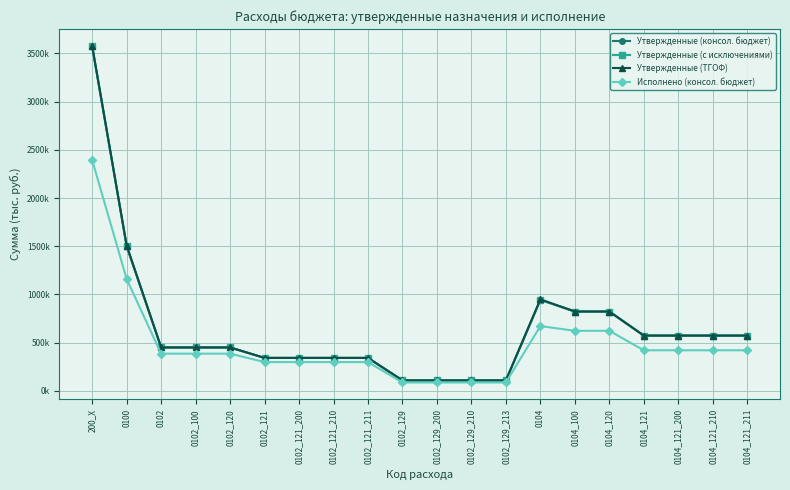

What position from the right is 0102_121?

15